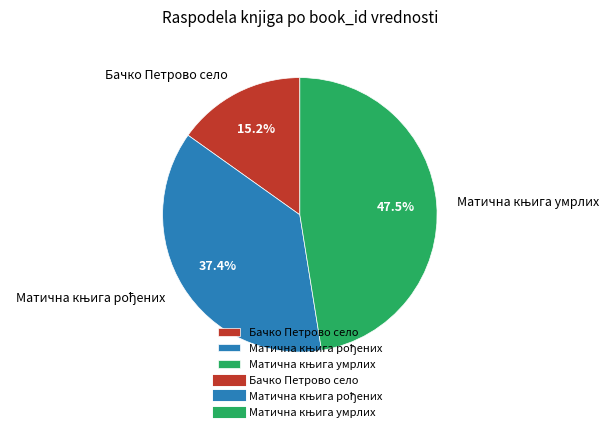

Is it true that Бачко Петрово село is 25% of the pie?

False